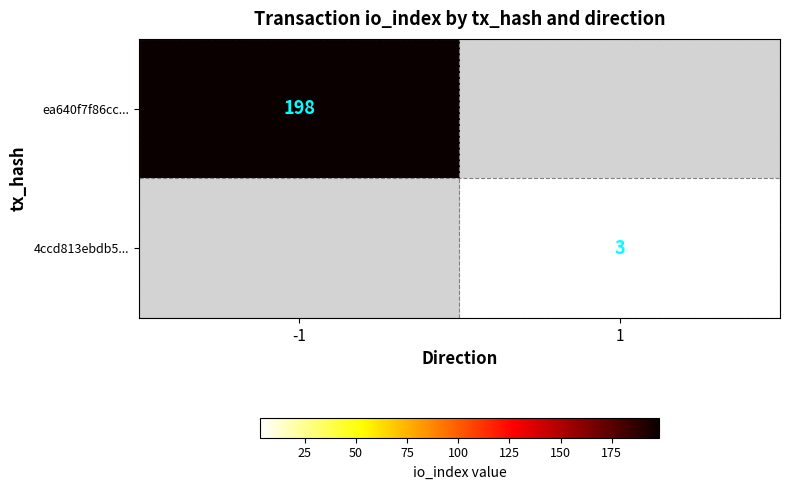

Is it true that ea640f7f86cc... equals 325 at -1?

False